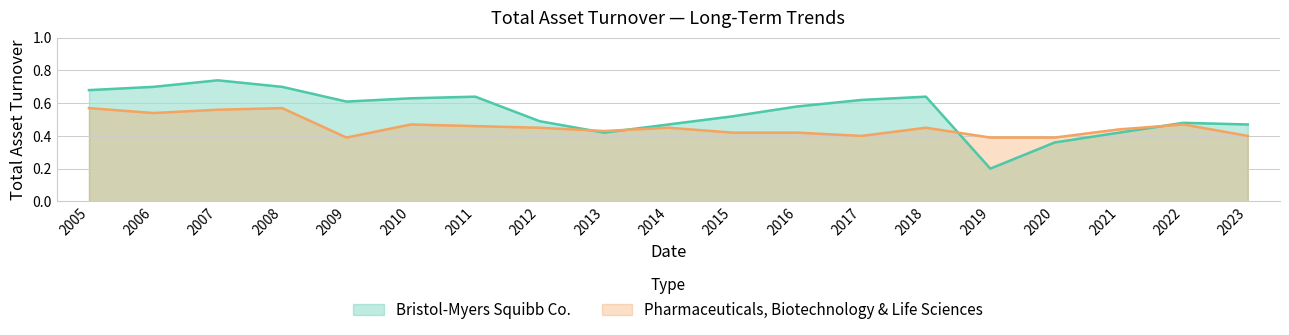

What is the value of the Bristol-Myers Squibb Co. point at the 17th from the left?

0.4